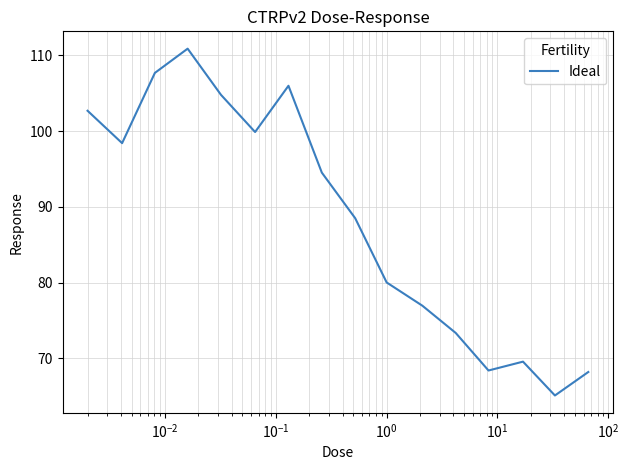

What is the minimum value shown in the chart?

65.1